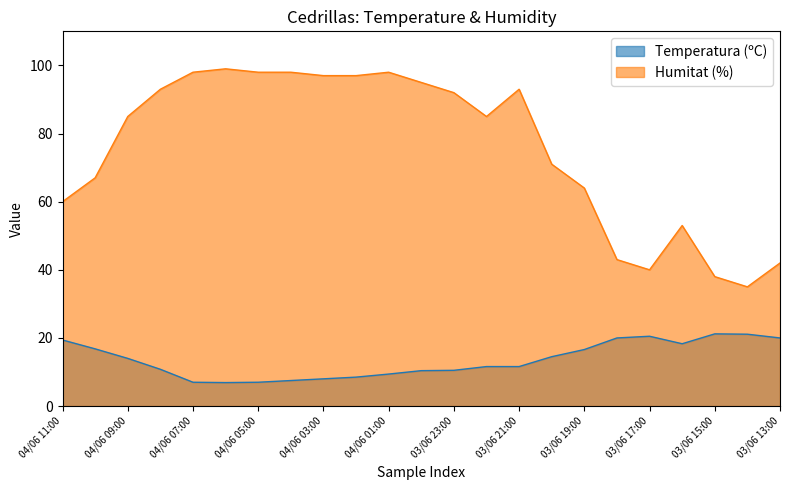

Which category has the lowest value in the Humitat (%) series?

03/06 14:00